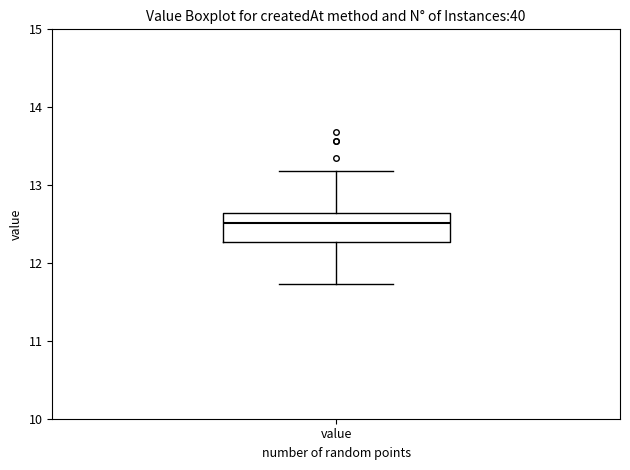

Transcribe this box plot: give where the median line is, the range the box spans, and where the two whiskers end, as read against the y-axis. The values are not printed on the chart, so give them approximately, as read against the axis.

median 12.5, box 12.3 to 12.6, whiskers 11.7 to 13.2